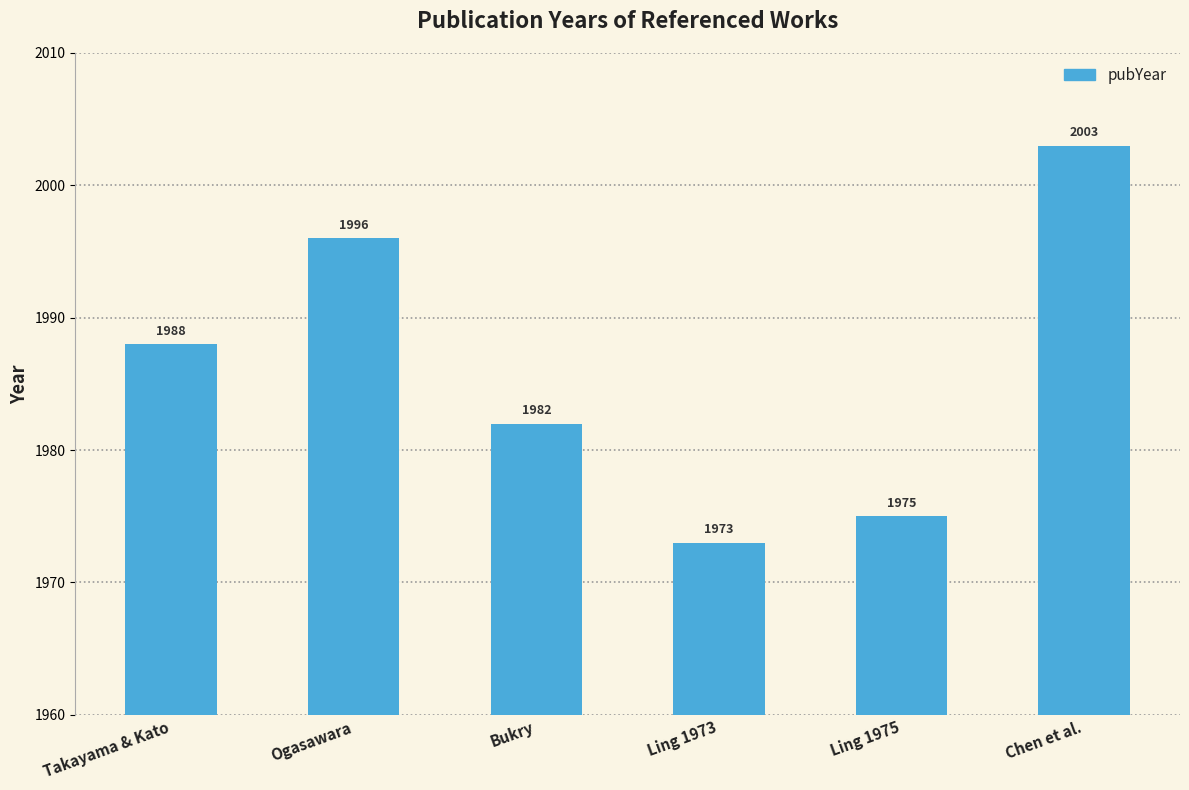

Which label corresponds to the smallest value in the chart?

Ling 1973